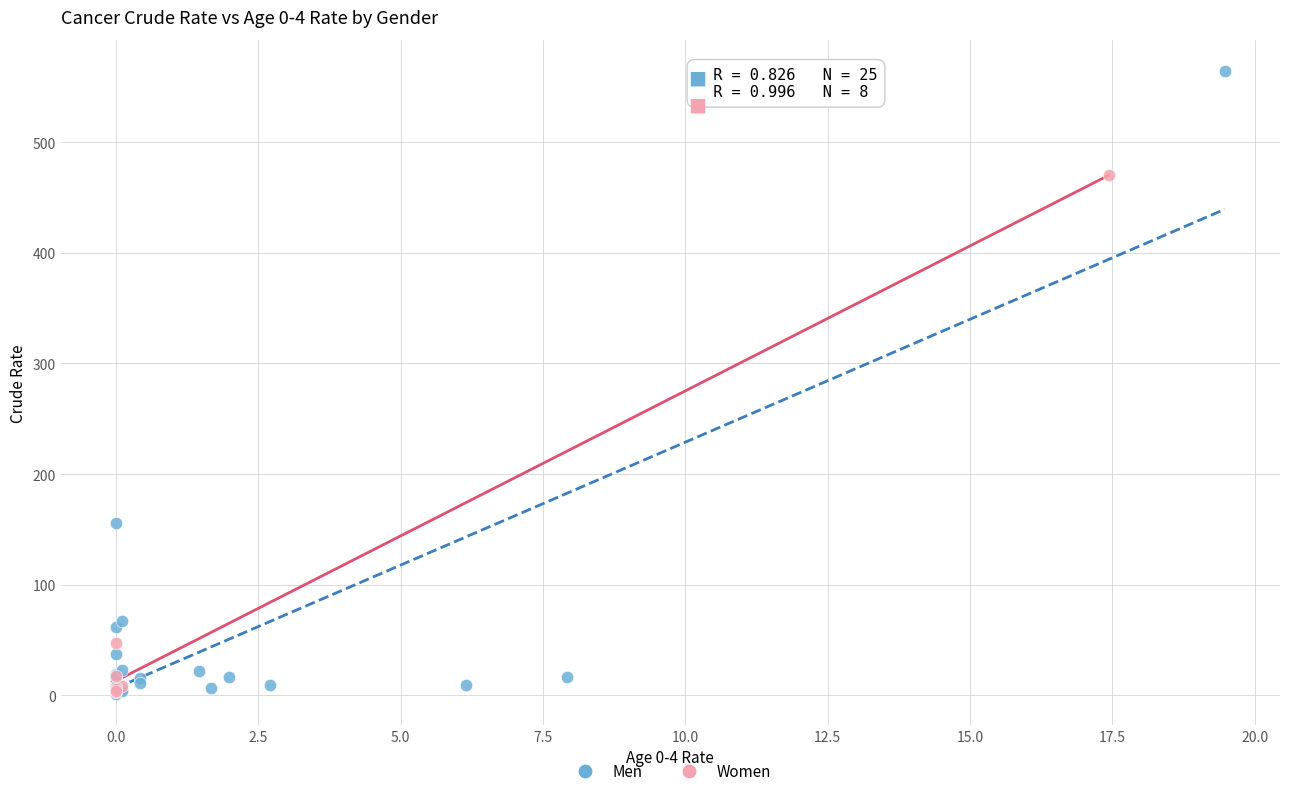

Which series has the largest Y range (max minus min)?

Men